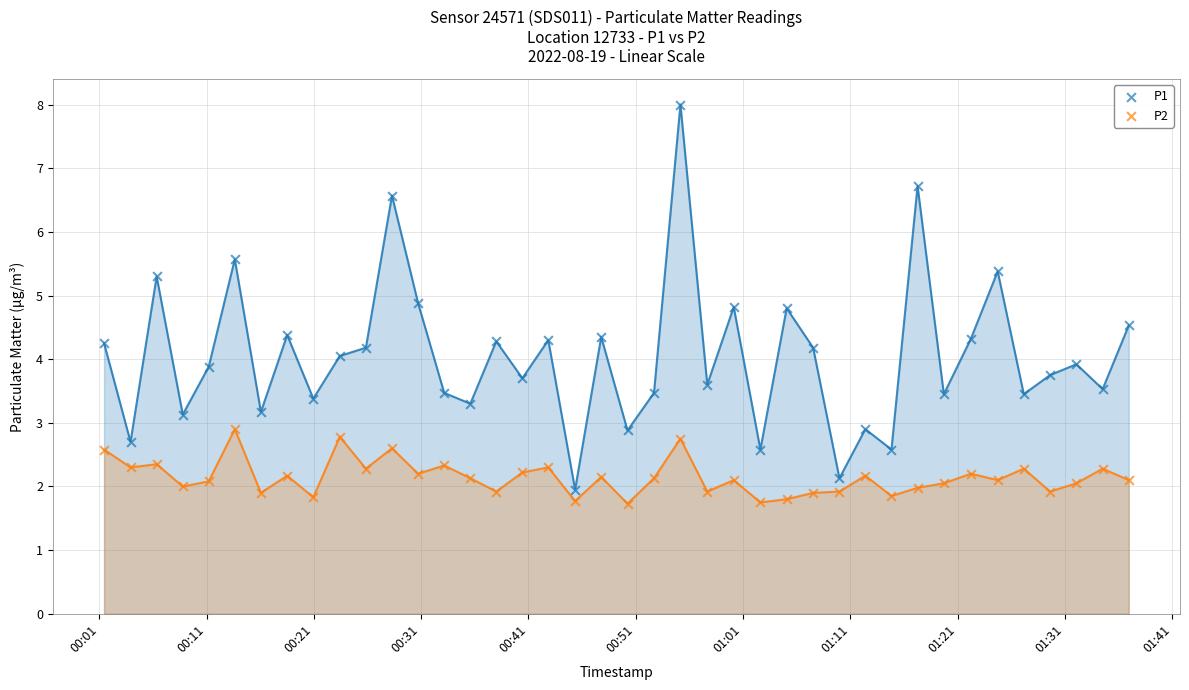

Which series has the largest Y range (max minus min)?

P1